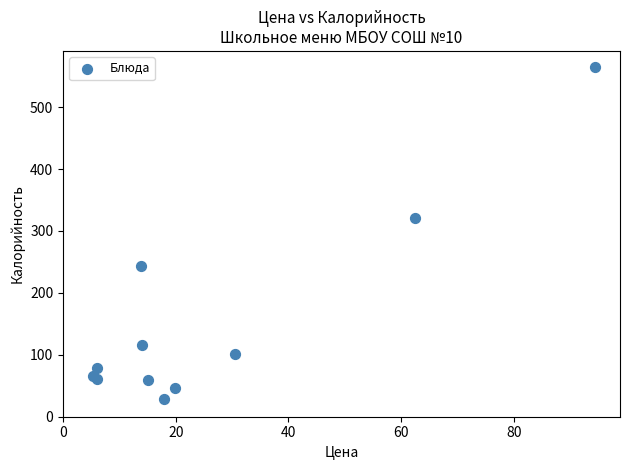

What Y value in the scatter plot is closest to 296?

321.0